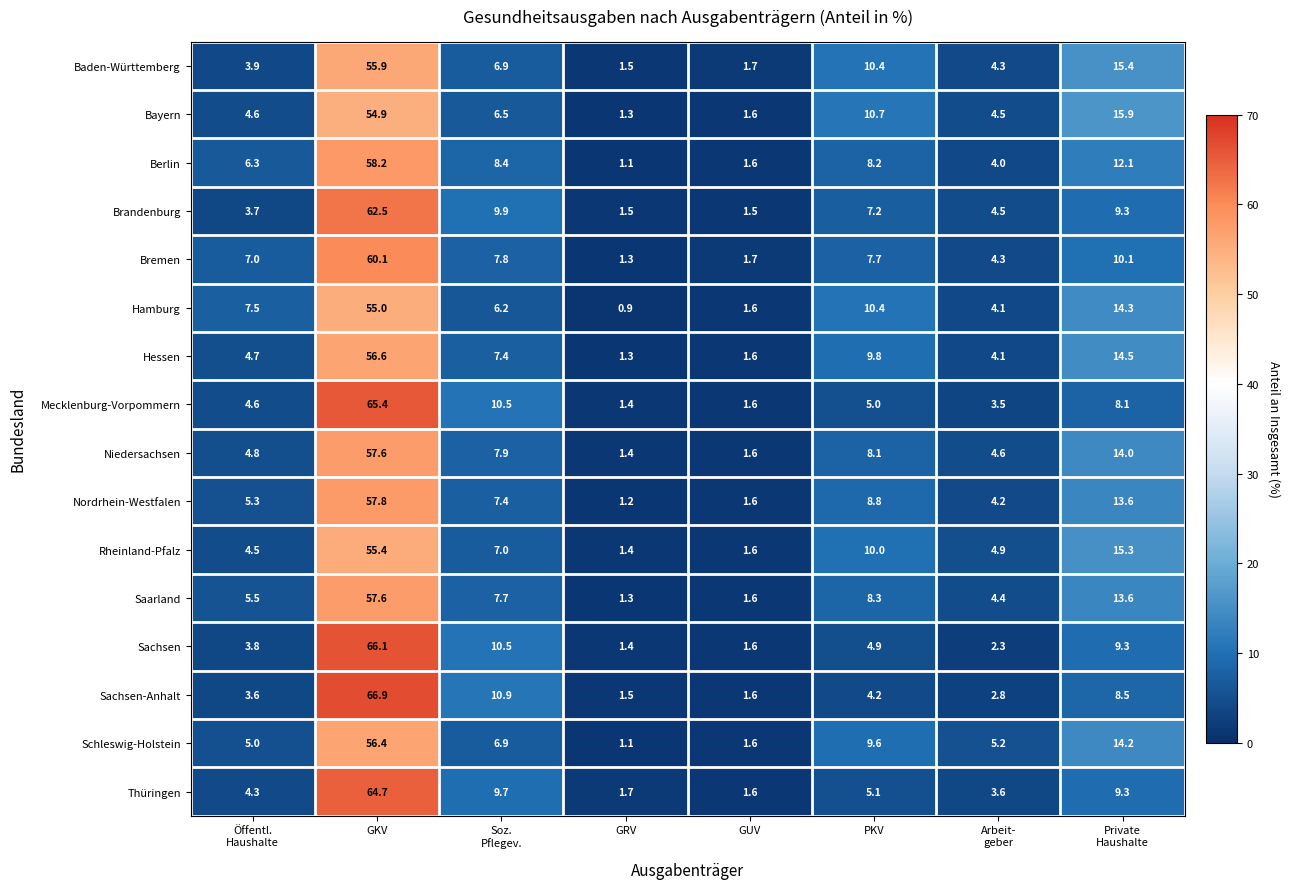

At which category is the sum across all series the highest?

GKV